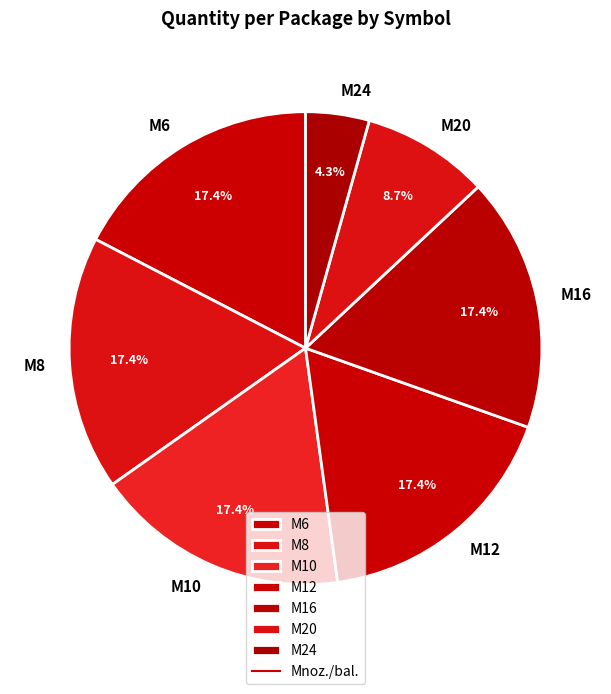

Which category has the smallest portion of the pie?

M24